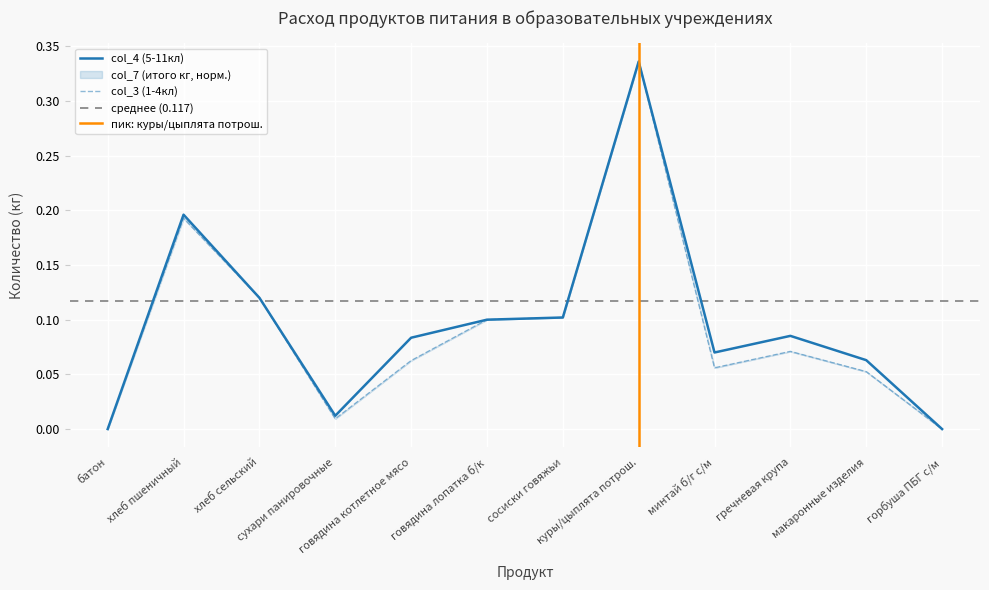

At how many categories does at least one series exceed 0?

10